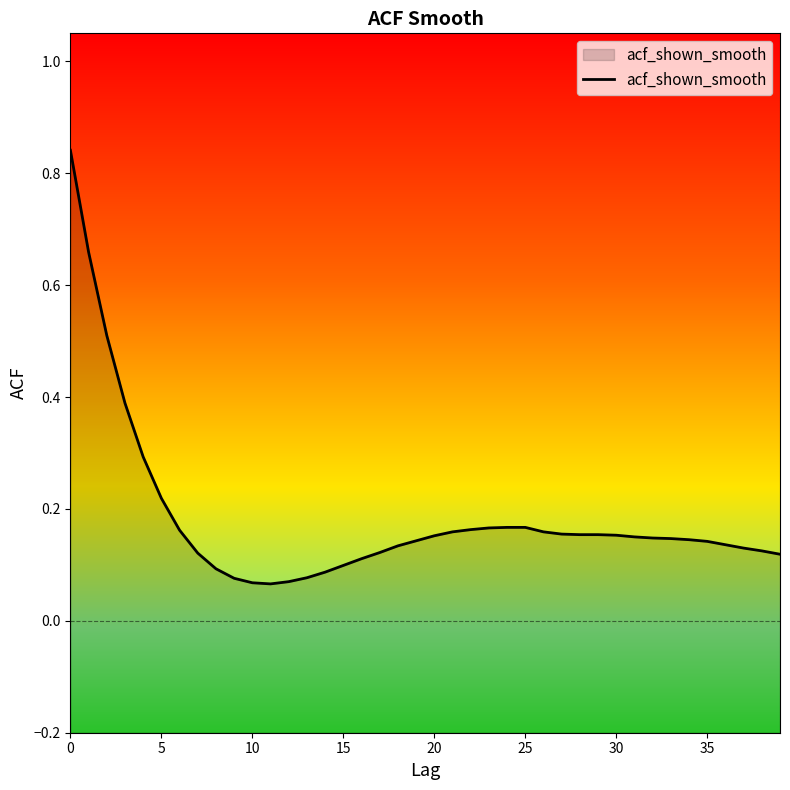

The chart shows a value of 0.1 at 30. True or false?

False